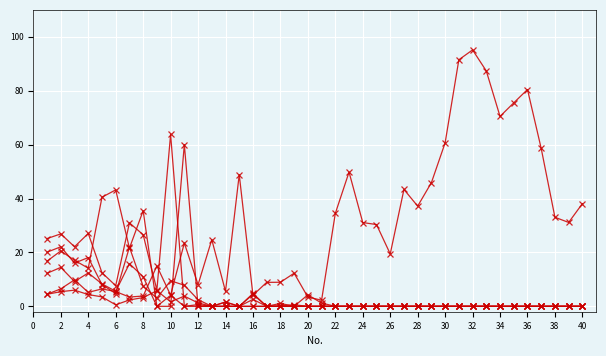

Does the chart have visible grid lines?

Yes